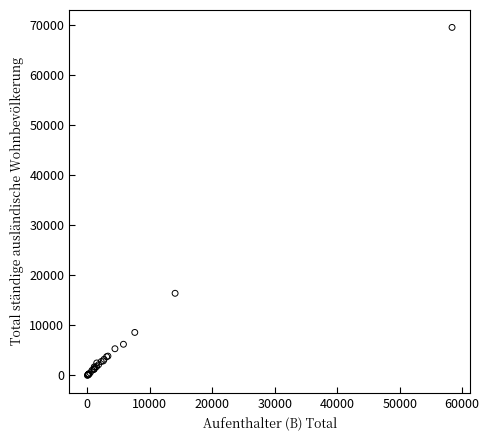

What Y value in the scatter plot is closest to 34765?

16407